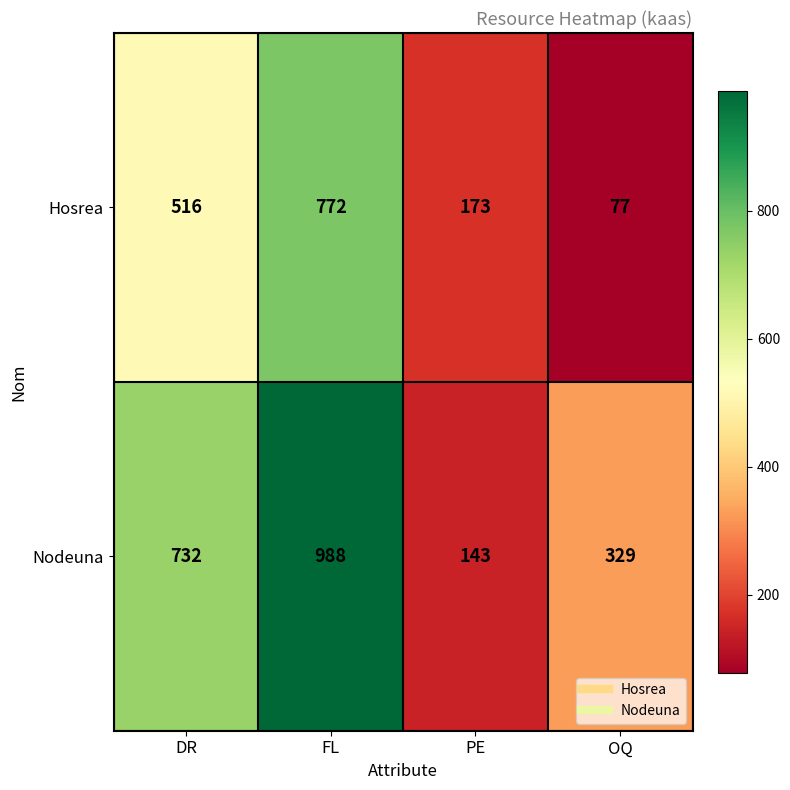

What is the difference between the maximum and minimum values in the Hosrea series?

695